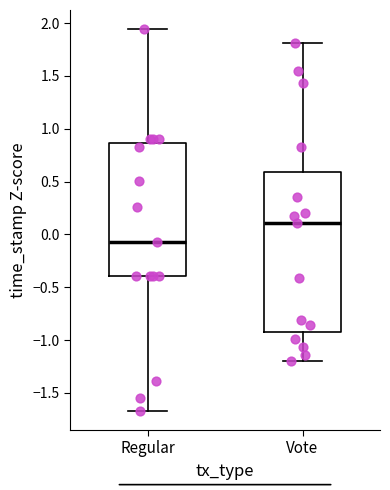

Where does the upper whisker of the box for Vote end on the y-axis? The values are not printed on the chart, so give them approximately, as read against the axis.

1.80